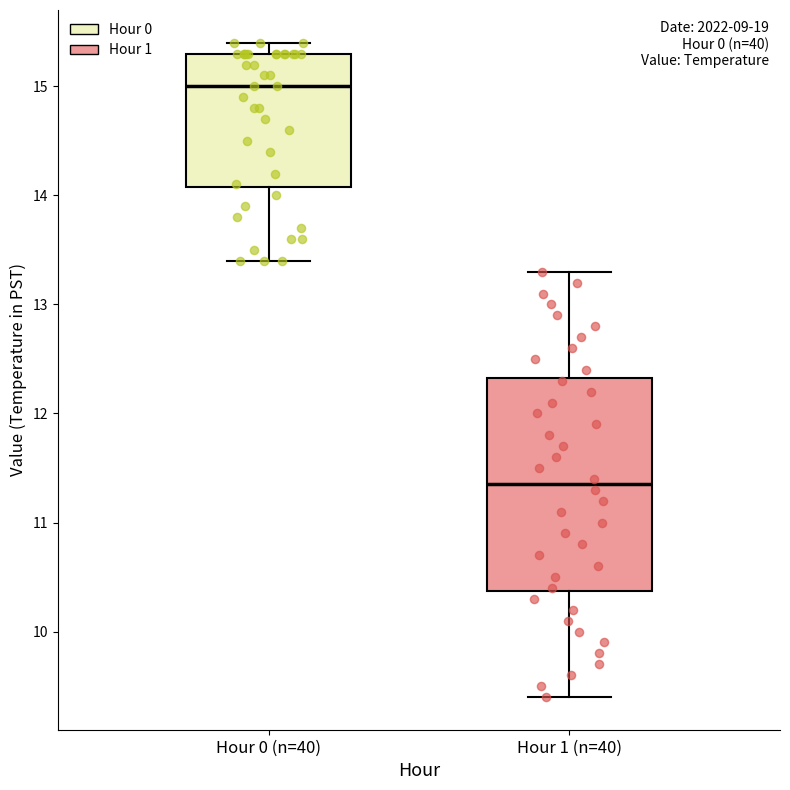

Reading left to right, transcribe this box plot: for each box, give where its median line is, the range the box spans, and where its two whiskers end, as read against the y-axis. The values are not printed on the chart, so give them approximately, as read against the axis.

Hour 0 (n=40): median 15.0, box 14.1 to 15.3, whiskers 13.4 to 15.4
Hour 1 (n=40): median 11.4, box 10.4 to 12.3, whiskers 9.4 to 13.3